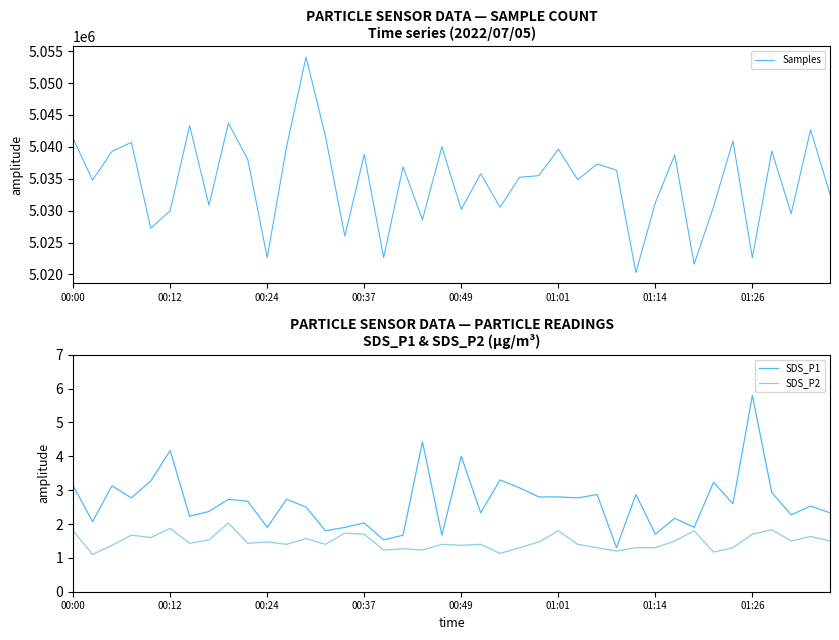

What is the smallest value displayed?

1.1